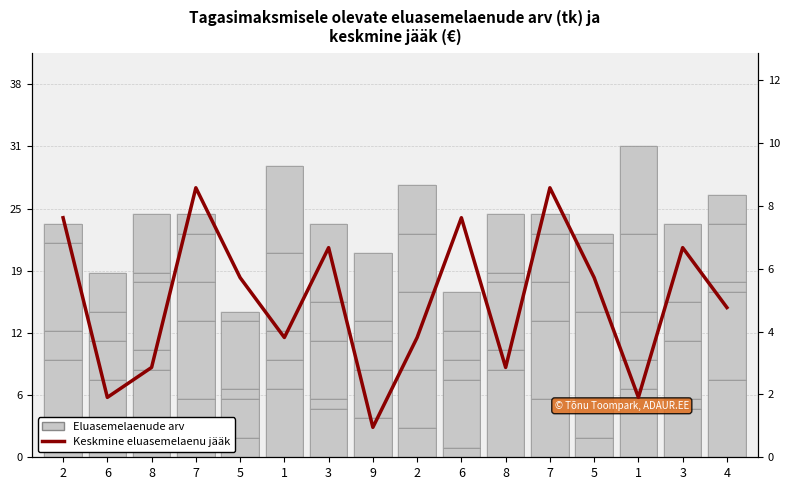

How many categories are shown in the chart?

16